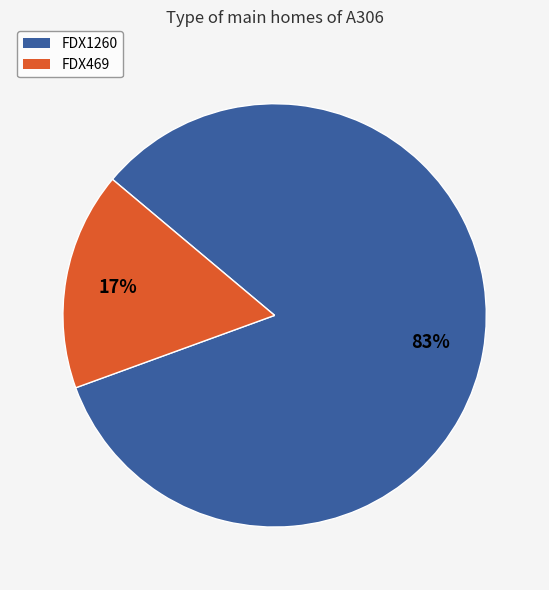

Between FDX1260 and FDX469, which is larger?

FDX1260